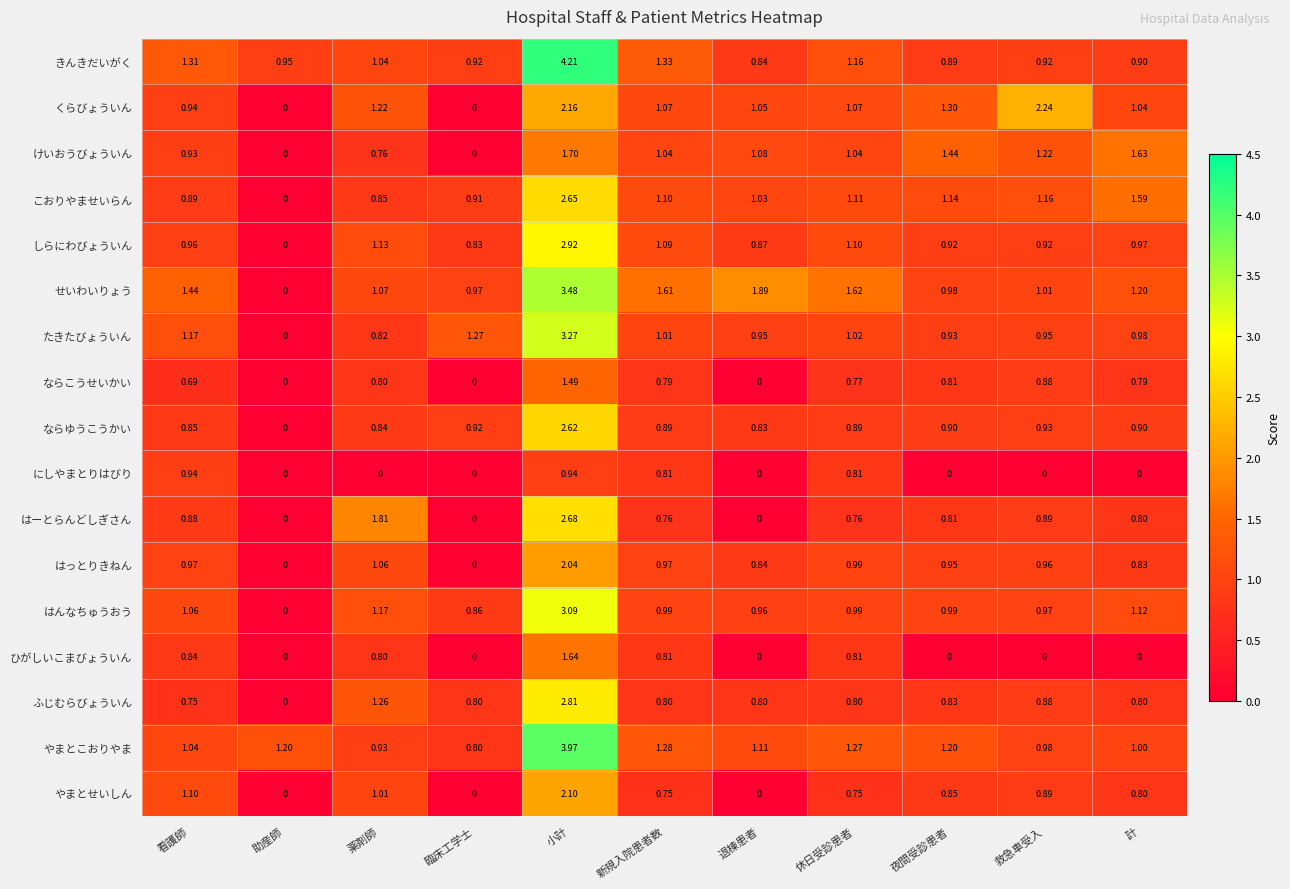

At which label is ならゆうこうかい closest to 1?

救急車受入